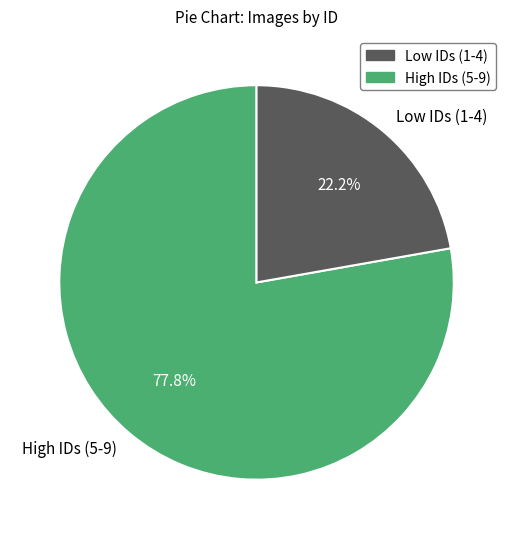

Combined, what portion of the pie is Low IDs (1-4) and High IDs (5-9)?

100.0%